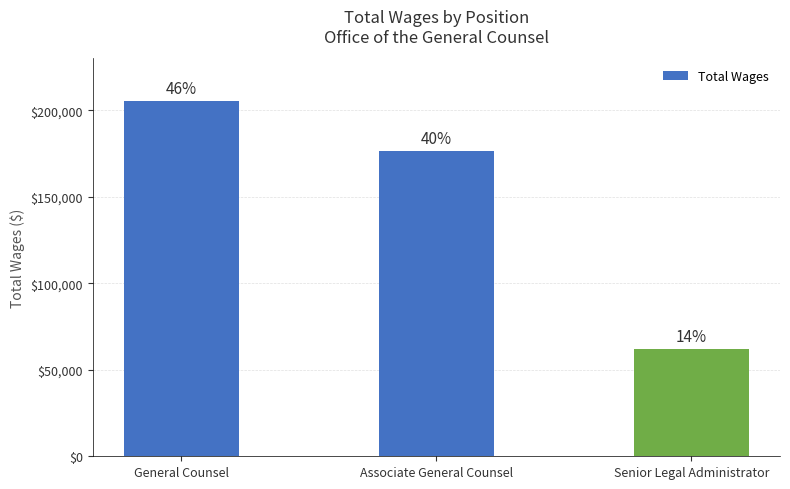

Are the bars horizontal?

No